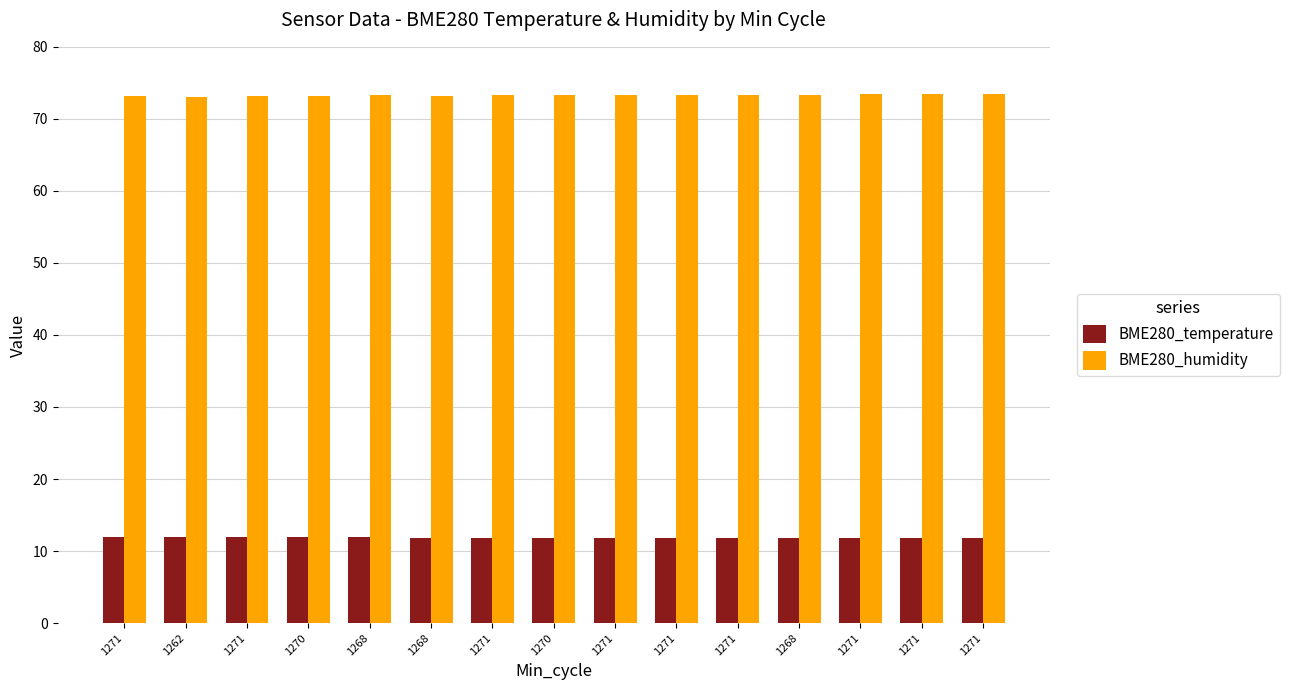

How many series are shown in this chart?

2